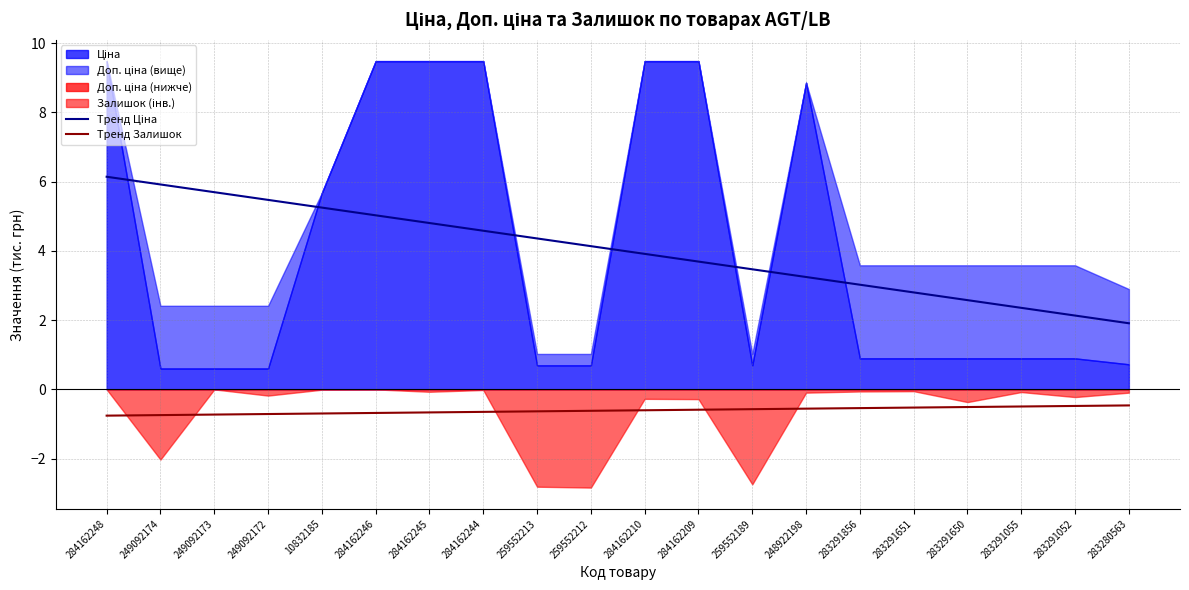

What is the value of the Тренд Залишок point at the 1st from the left?

-0.8